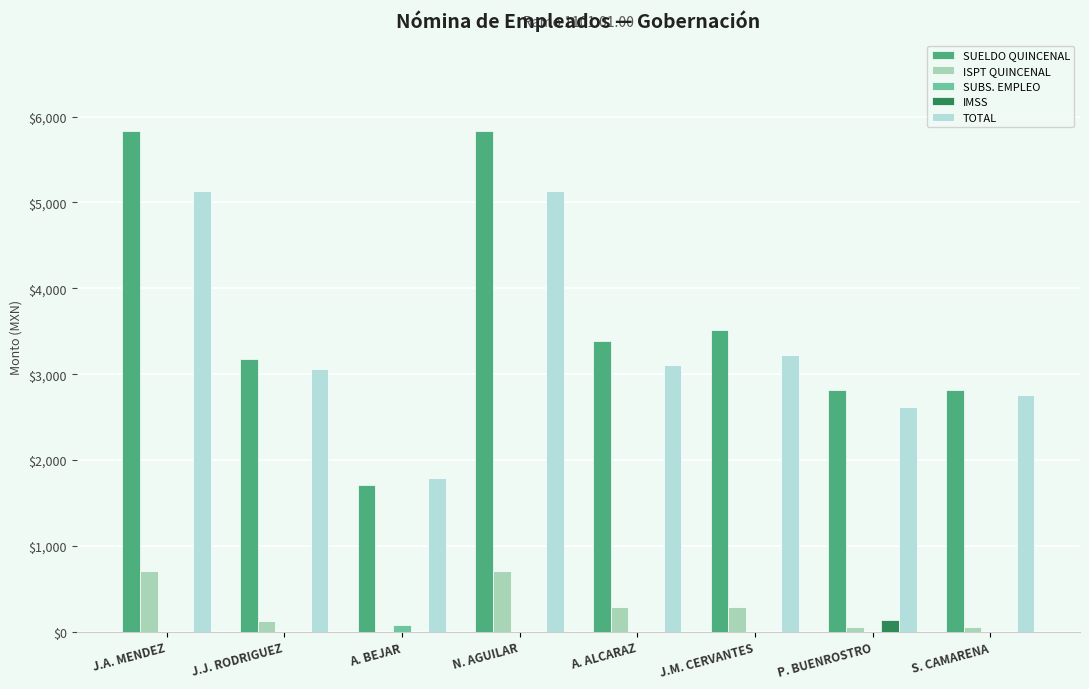

Does the chart contain stacked bars?

No